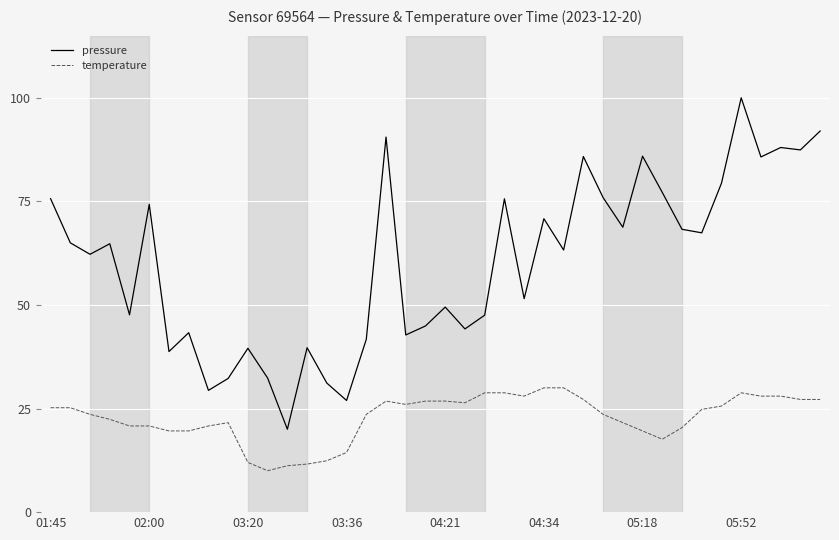

Which series has the largest range (max minus min)?

pressure